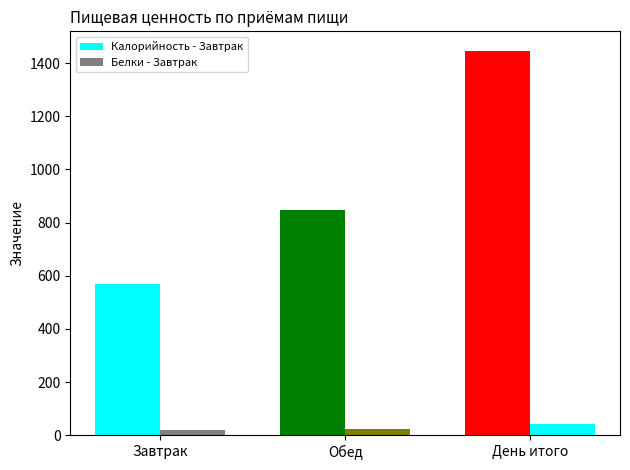

At which label does Белки reach its peak?

День итого